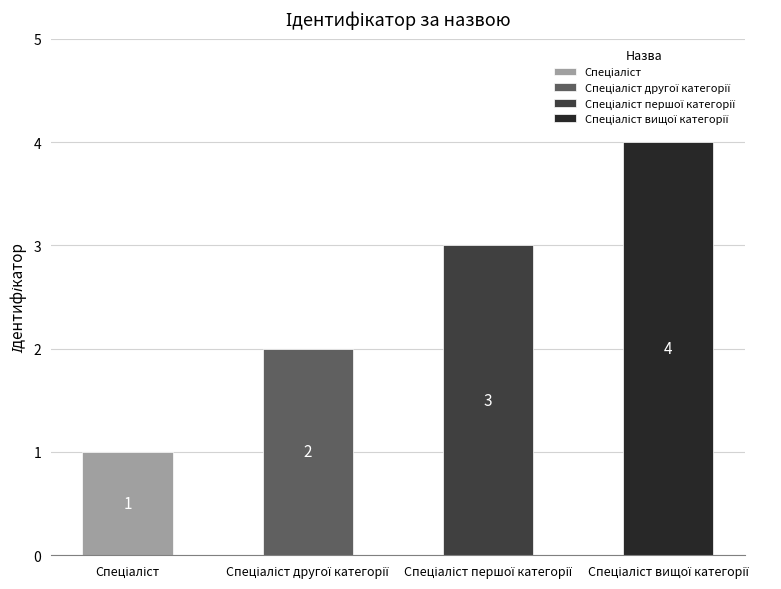

Does the chart contain any negative values?

No